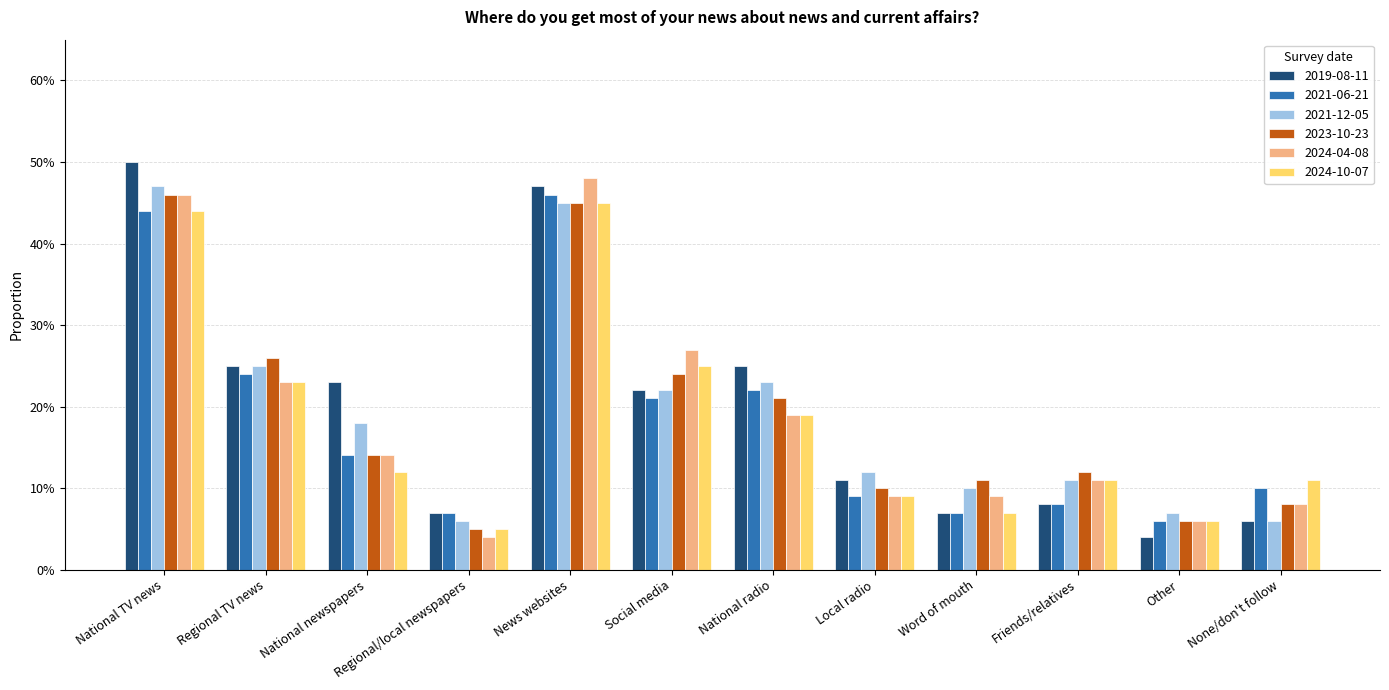

What is the label of the 7th bar from the right?

Social media